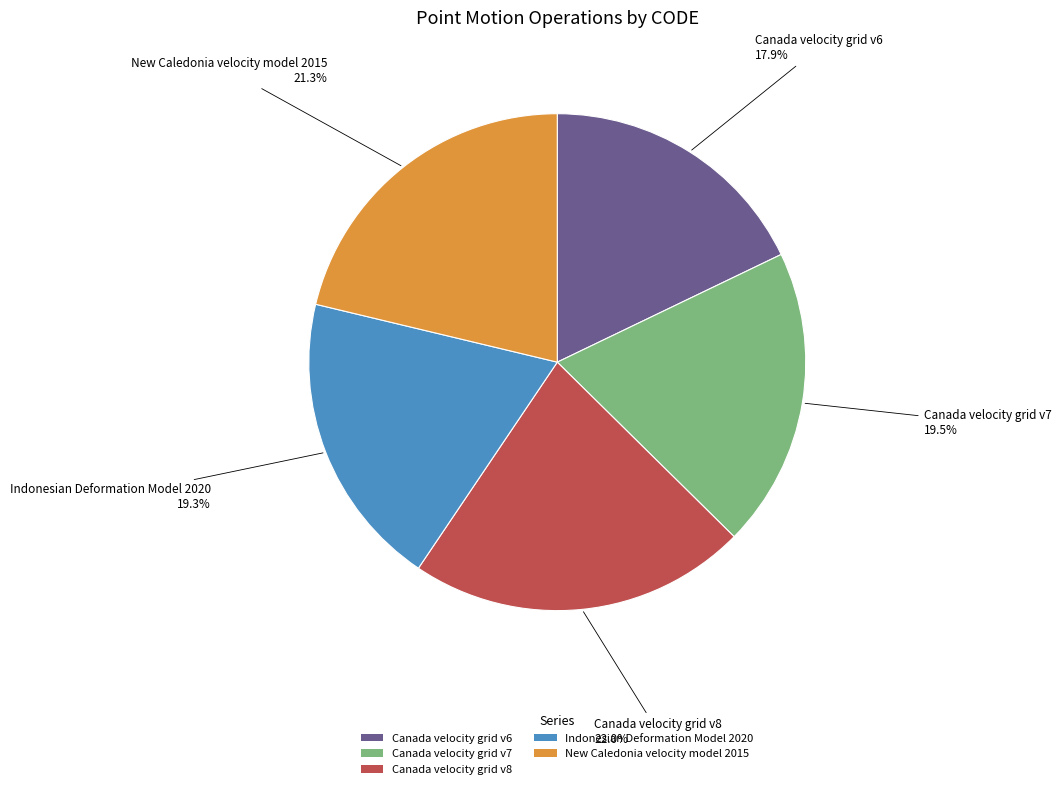

Which has a higher value, Canada velocity grid v6 or Canada velocity grid v8?

Canada velocity grid v8